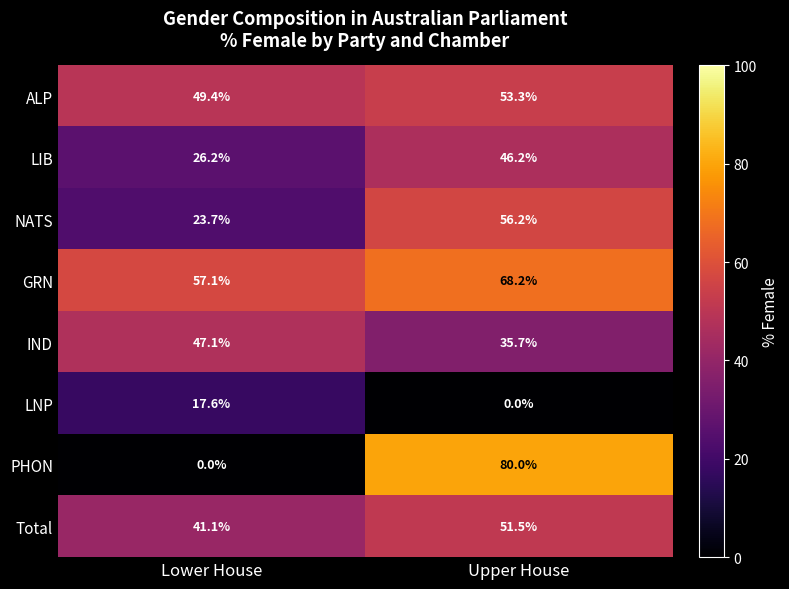

The value of PHON at Upper House is 25.5. True or false?

False